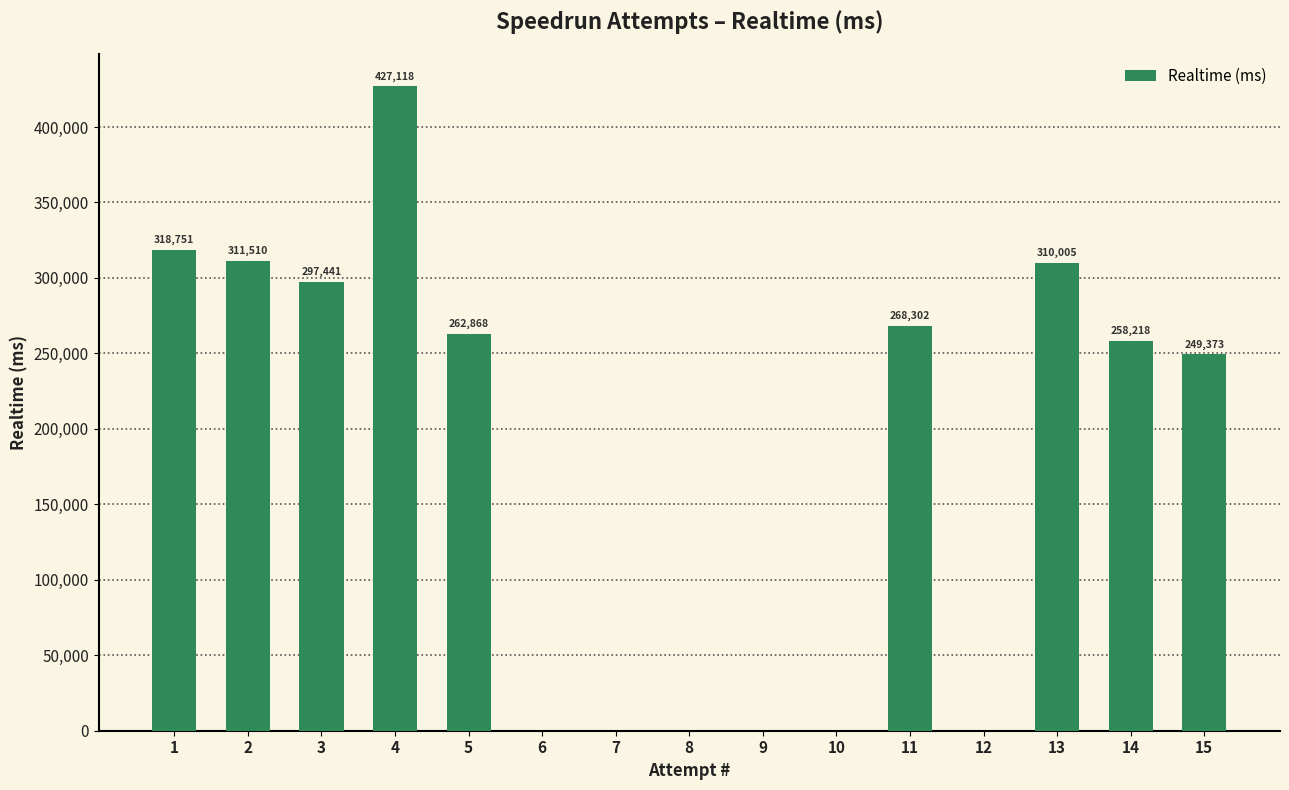

What is the sum of the values at 7 and 3?

297441